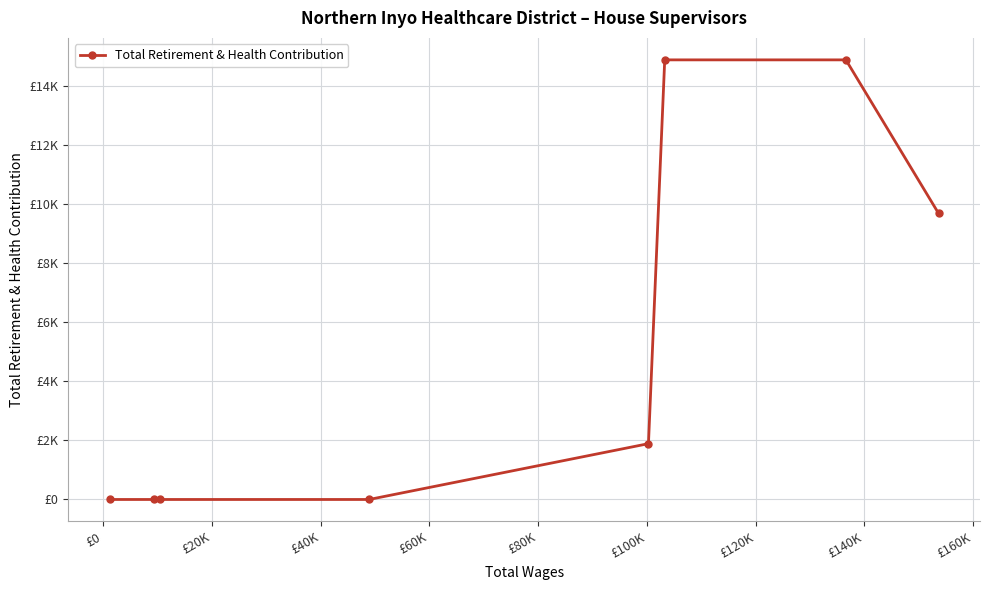

Is this an area chart (filled region under the line)?

No